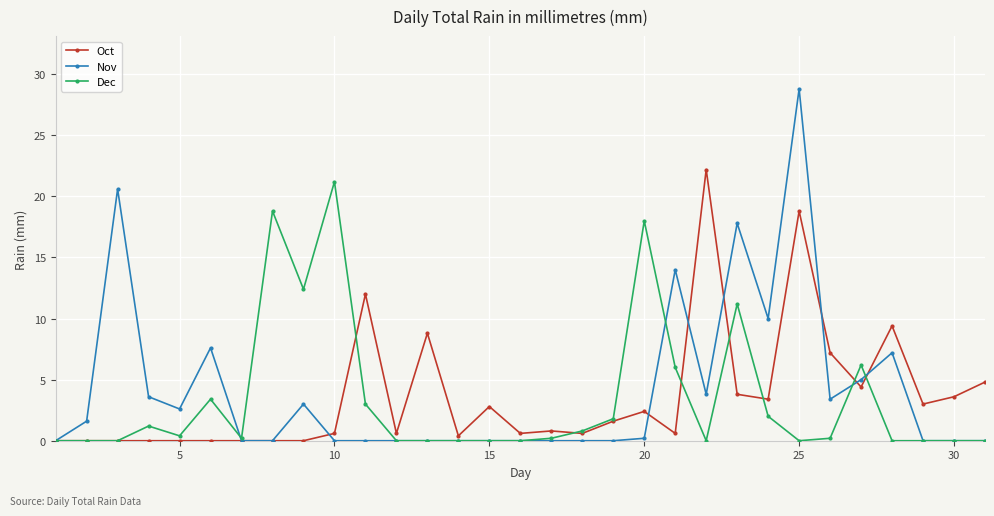

Which series has the widest spread of values?

Nov